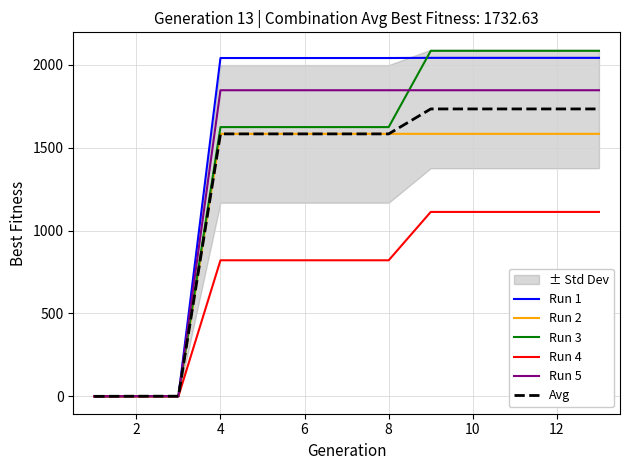

What is the greatest value displayed?

2082.8